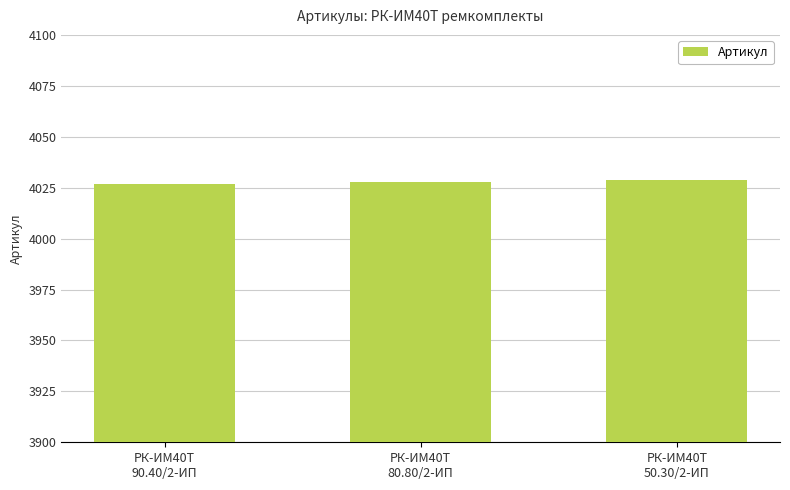

What is the value of the 3rd bar from the left?

4029